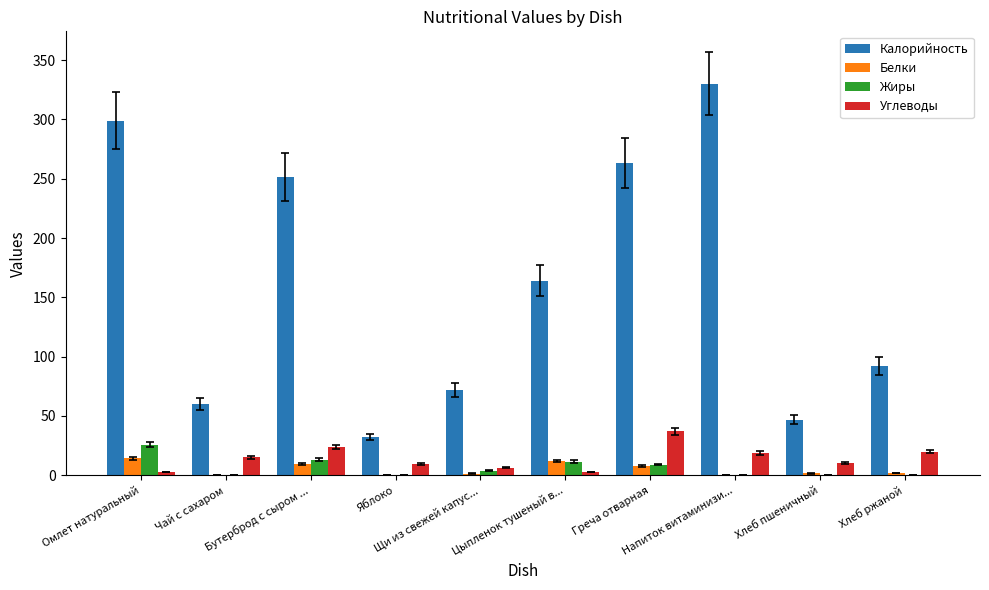

Is the value of Жиры at Напиток витаминизи... greater than the value of Калорийность at Хлеб пшеничный?

No